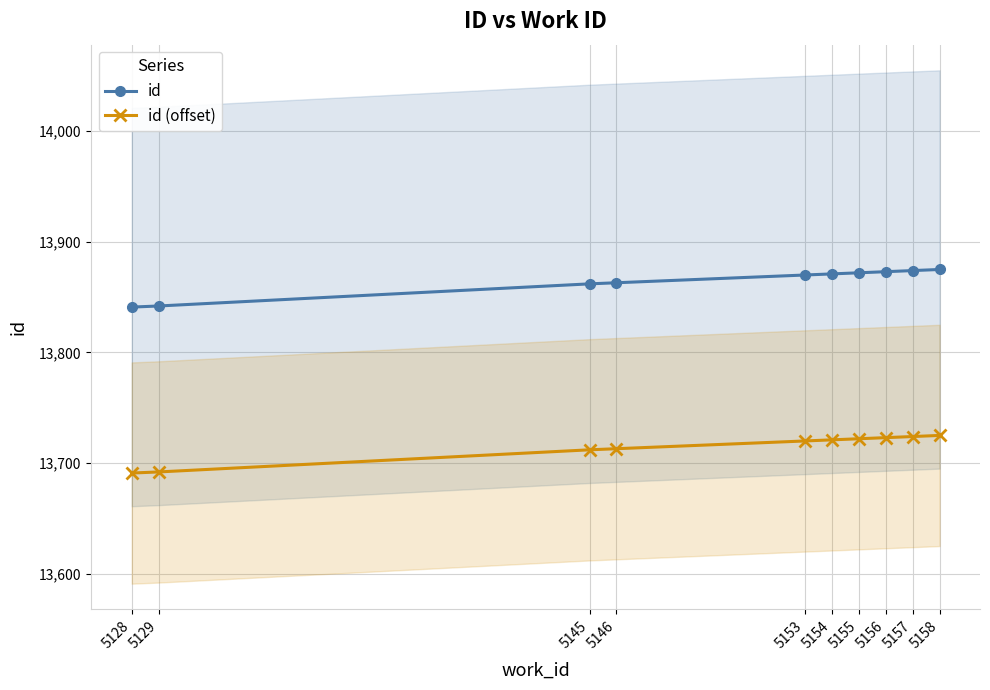

What is the difference between the maximum and second lowest values in the id (offset) series?

33